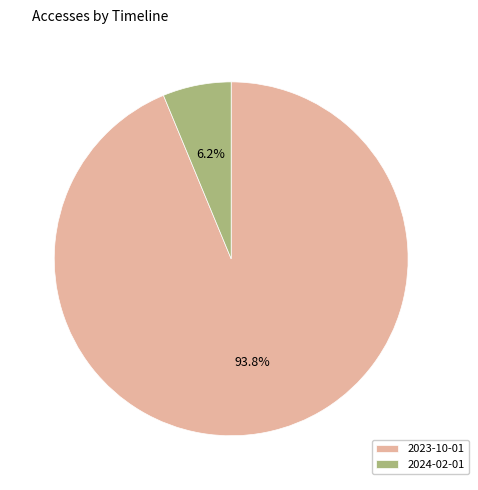

Does 2023-10-01 represent more than half of the total?

Yes